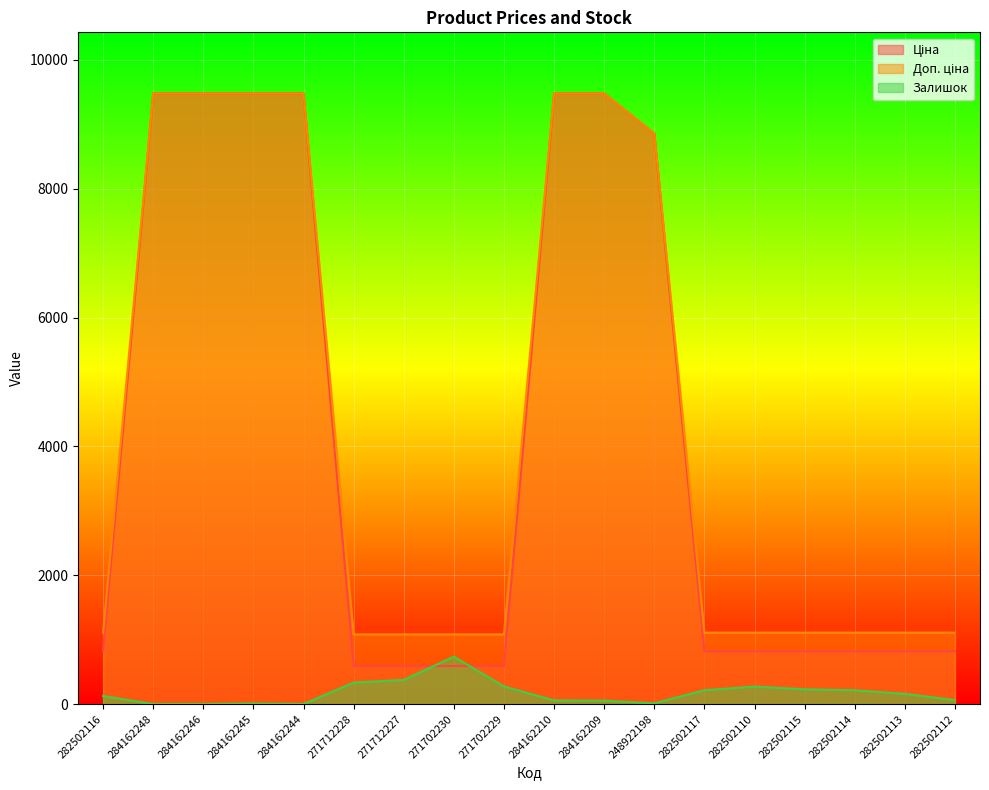

Where is Ціна nearest to the value 5034?

248922198